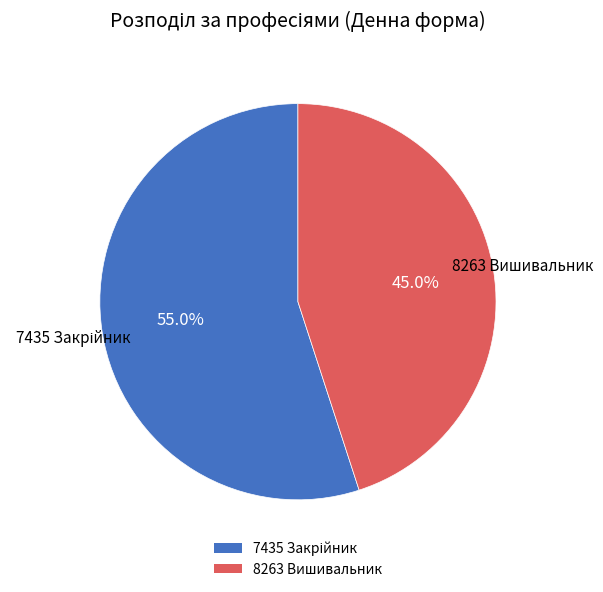

To the nearest percent, what is the difference between the largest and smallest slice percentages?

10%